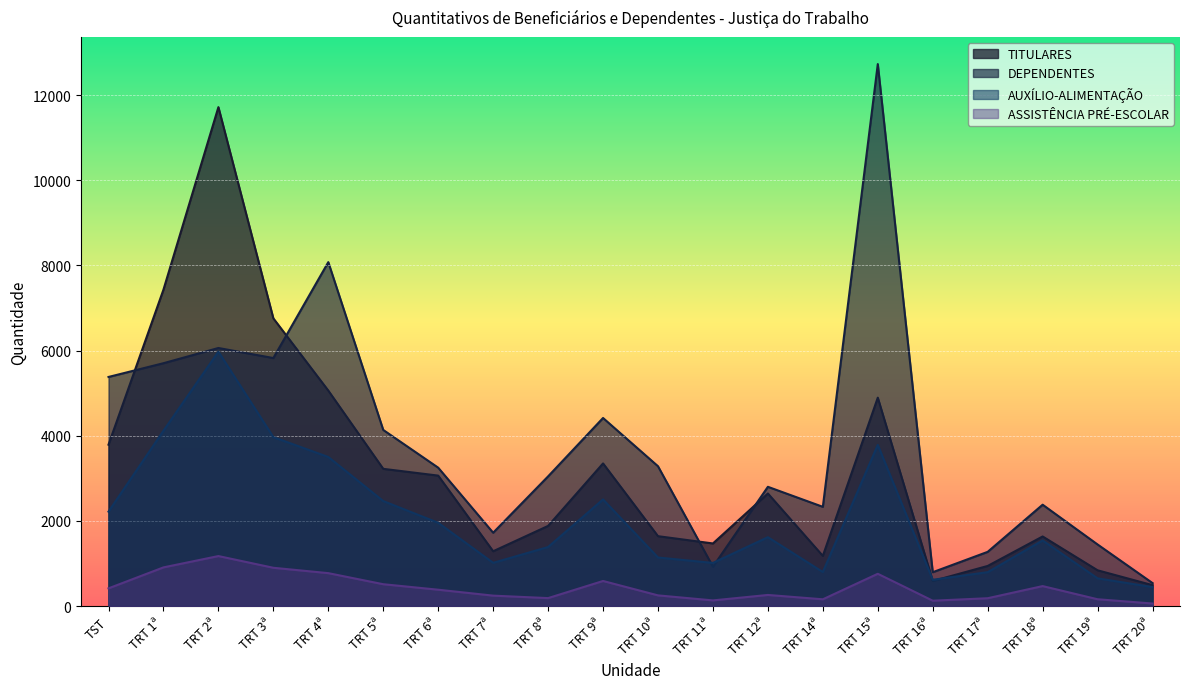

What is the sum of the DEPENDENTES values at TRT 1ª and TRT 17ª?

6979